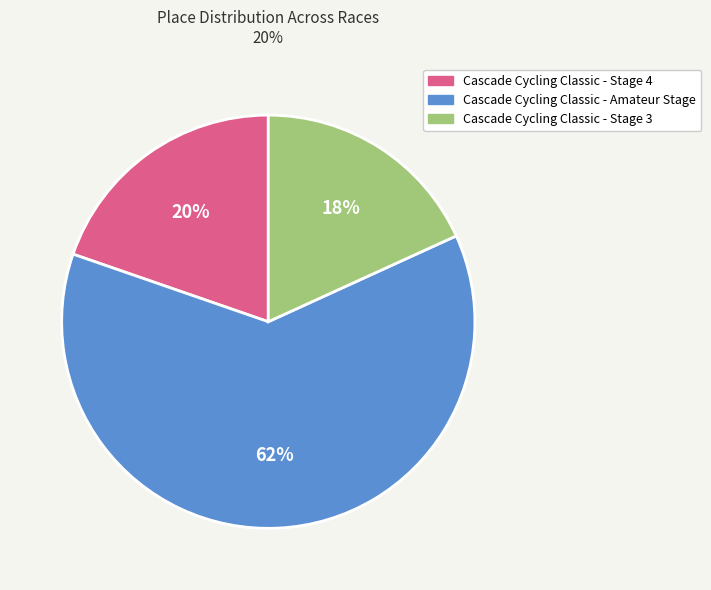

Rank the categories by value from lowest to highest.

Cascade Cycling Classic - Stage 3, Cascade Cycling Classic - Stage 4, Cascade Cycling Classic - Amateur Stage